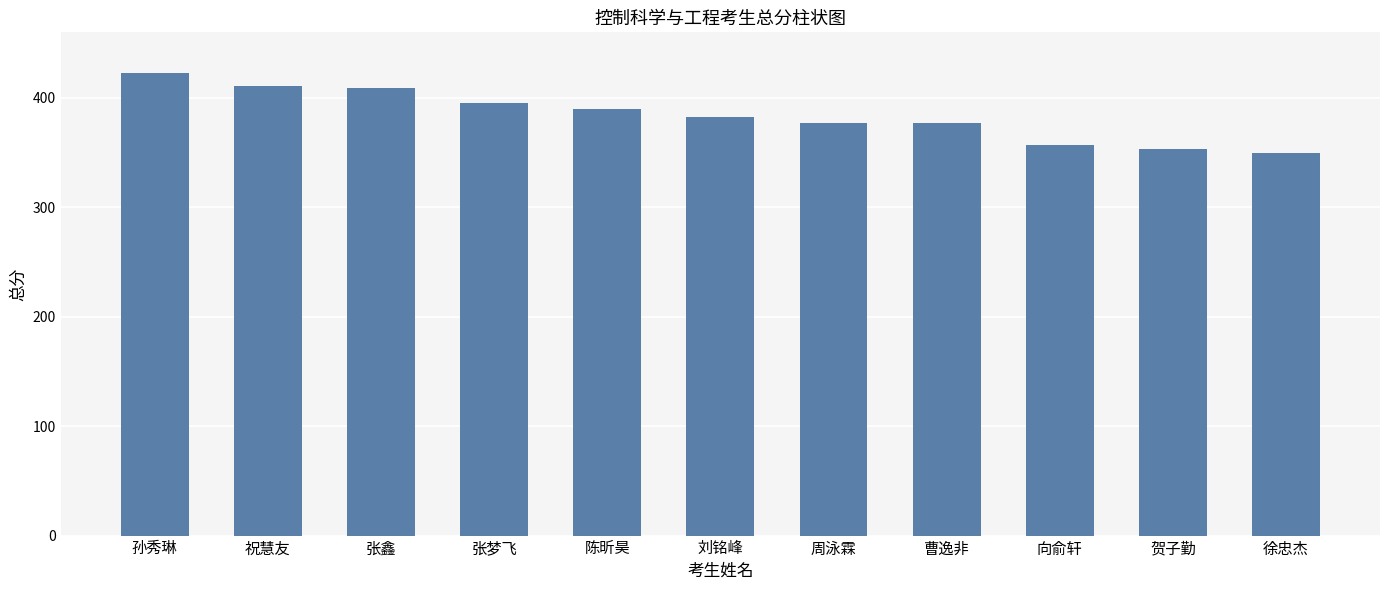

Reading left to right, what are all the values shown in this chart?

423	411	409	395	390	383	377	377	357	353	350